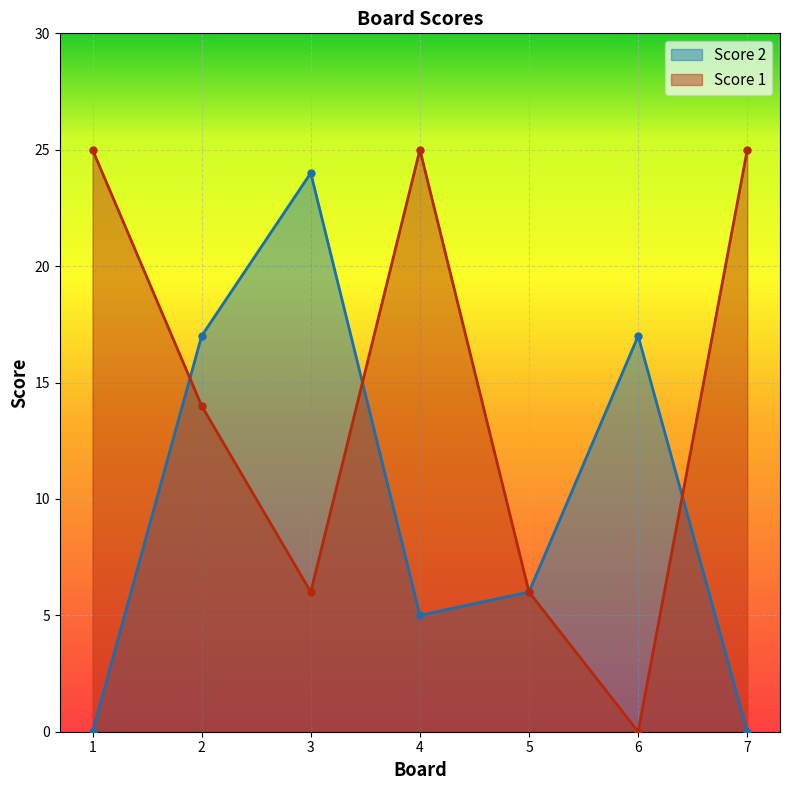

Where is the first local minimum for Score 2?

4